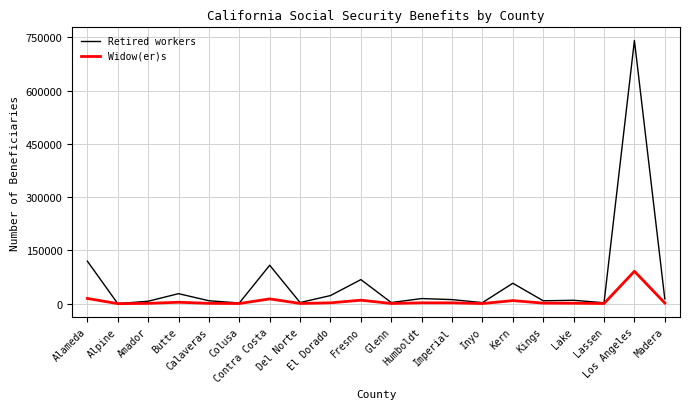

How many lines are shown in the chart?

2